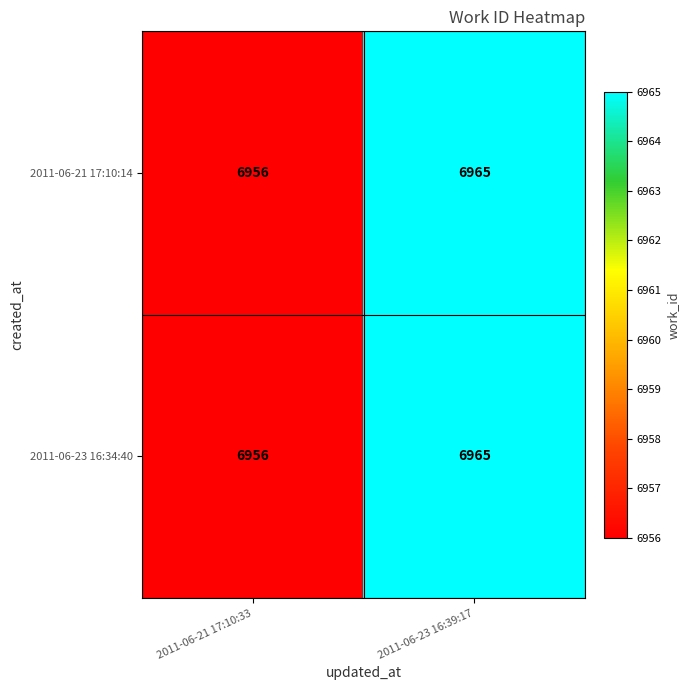

What is the difference between the 2011-06-23 16:34:40 values at 2011-06-21 17:10:33 and 2011-06-23 16:39:17?

9